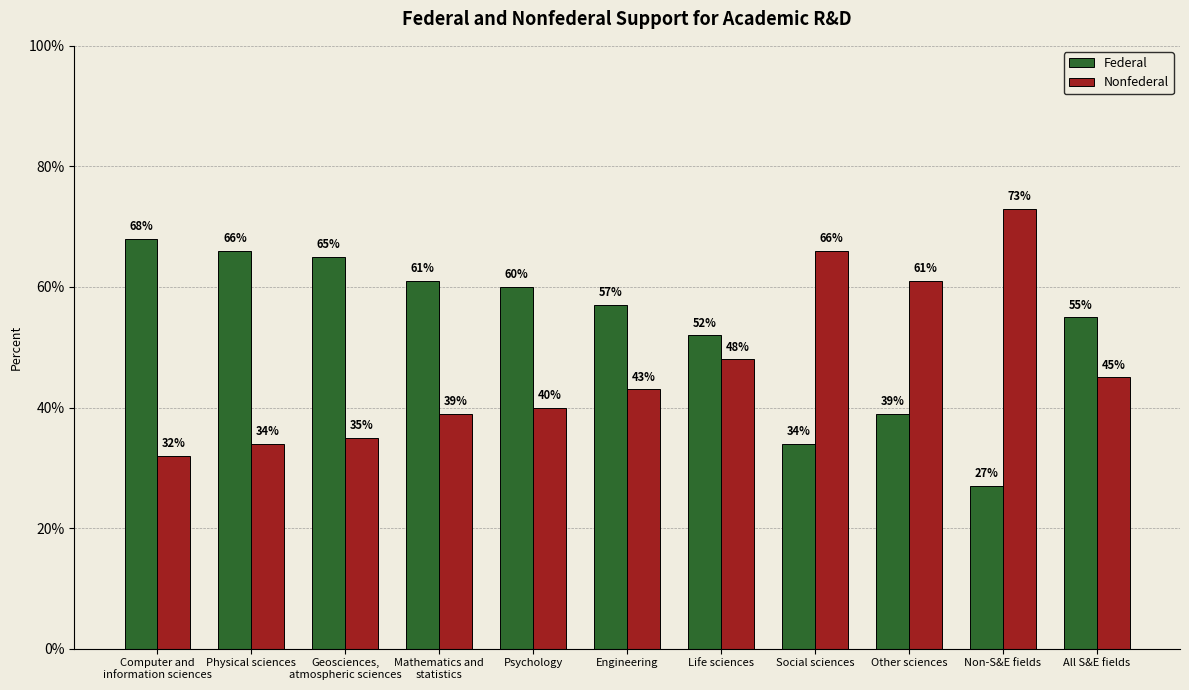

Are the bars grouped side by side (vs. stacked)?

Yes